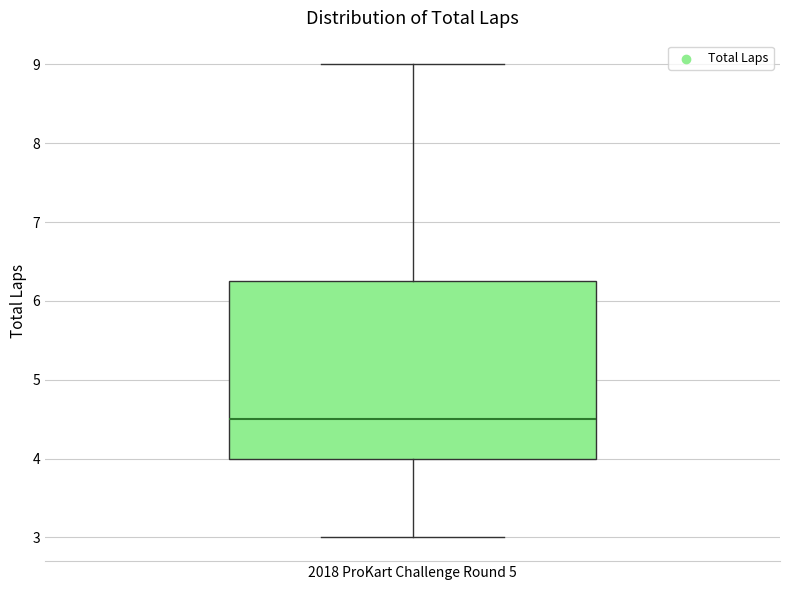

Transcribe this box plot: give where the median line is, the range the box spans, and where the two whiskers end, as read against the y-axis. The values are not printed on the chart, so give them approximately, as read against the axis.

median 4.5, box 4.0 to 6.3, whiskers 3.0 to 9.0